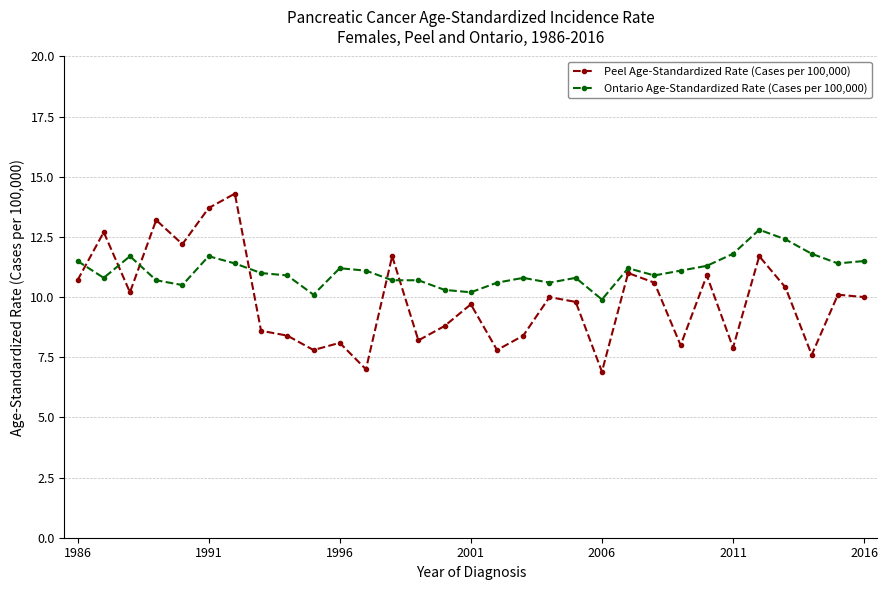

True or false: Ontario Age-Standardized Rate (Cases per 100,000) has more than 2 points higher than both neighbors.

True